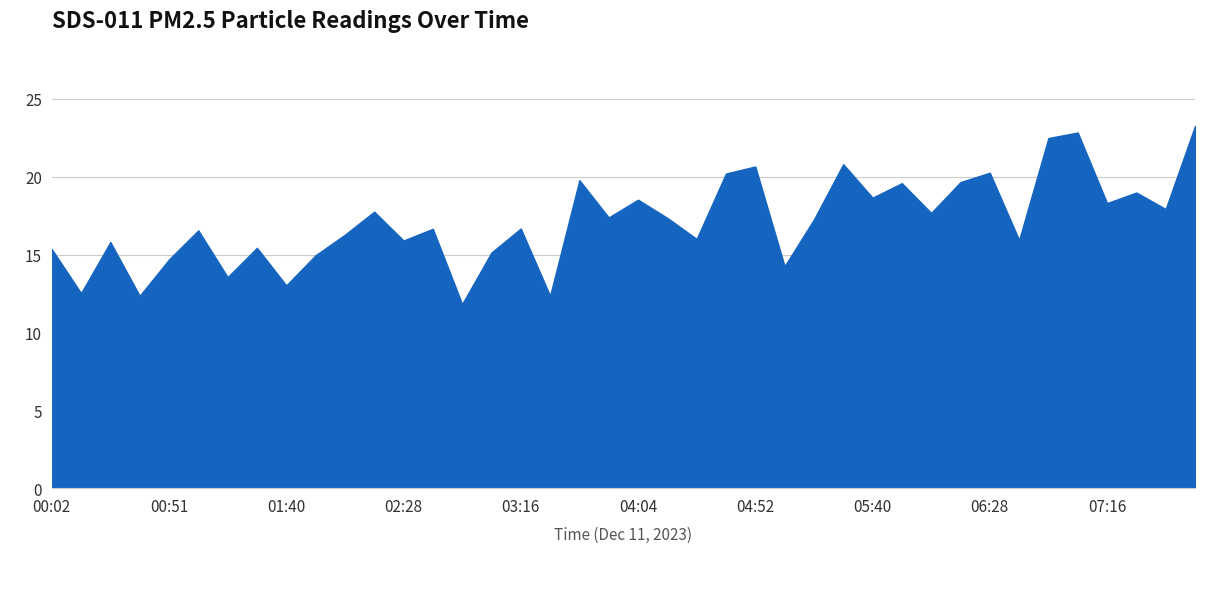

What is the minimum value shown in the chart?

11.8